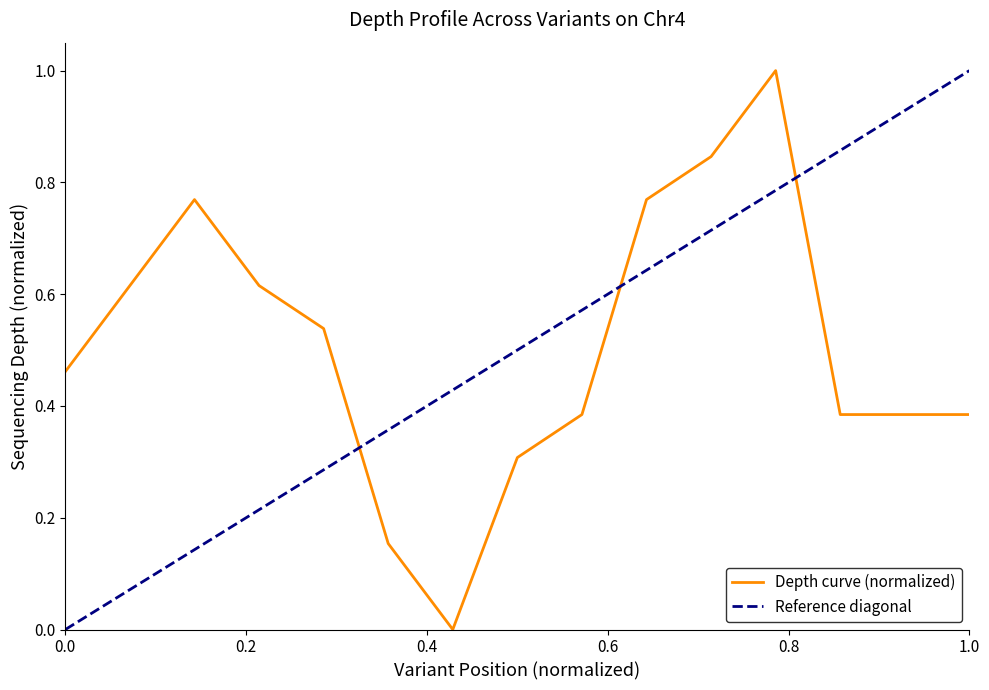

How many interior local valleys (lower than both neighbors) does the data have?

1